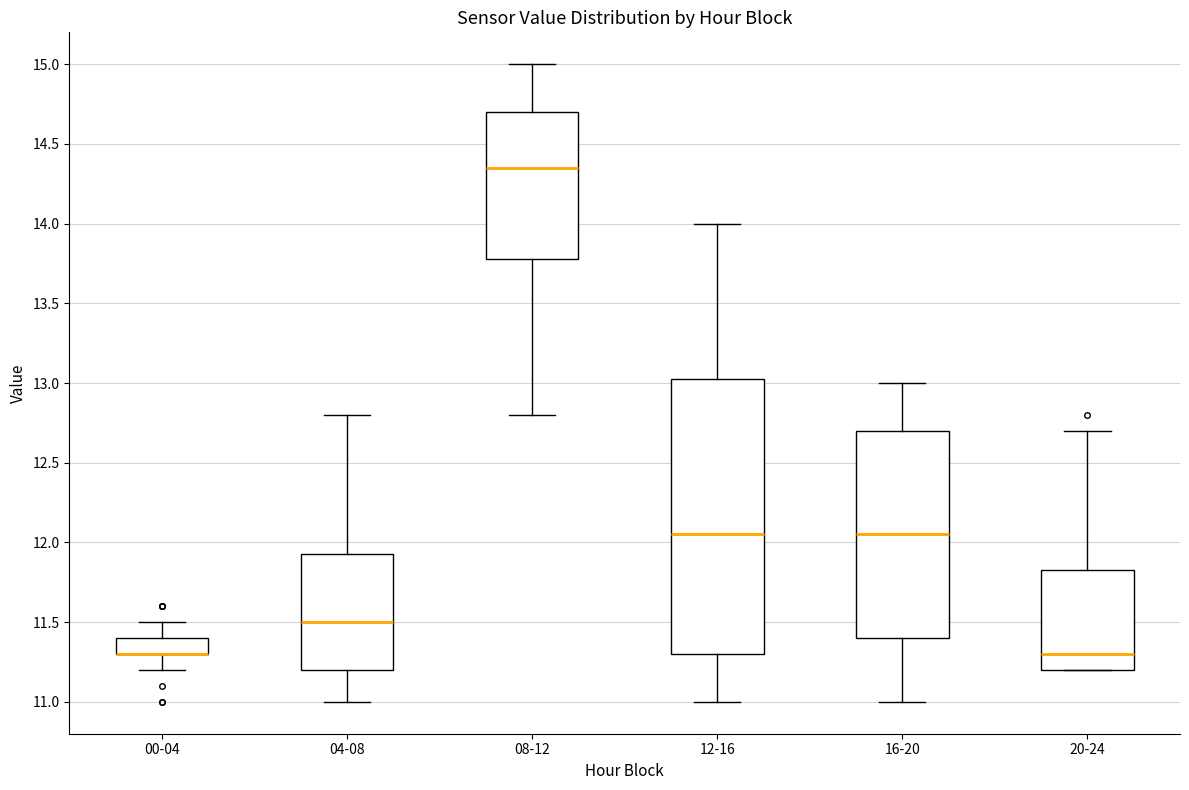

Reading left to right, read every box against the y-axis: the position of its median line, the range the box covers, and the ends of its whiskers. The values are not printed on the chart, so give them approximately, as read against the axis.

00-04: median 11.30 (drawn on the box's lower edge), box 11.30 to 11.40, whiskers 11.20 to 11.50
04-08: median 11.50, box 11.20 to 11.95, whiskers 11.00 to 12.80
08-12: median 14.35, box 13.80 to 14.70, whiskers 12.80 to 15.00
12-16: median 12.05, box 11.30 to 13.05, whiskers 11.00 to 14.00
16-20: median 12.05, box 11.40 to 12.70, whiskers 11.00 to 13.00
20-24: median 11.30, box 11.20 to 11.85, whiskers 11.20 to 12.70